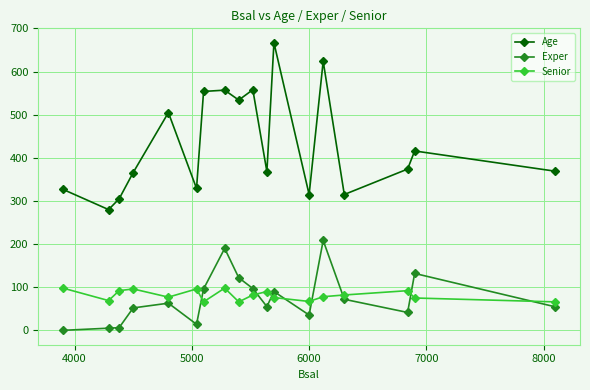

True or false: Exper and Age cross at least once.

False